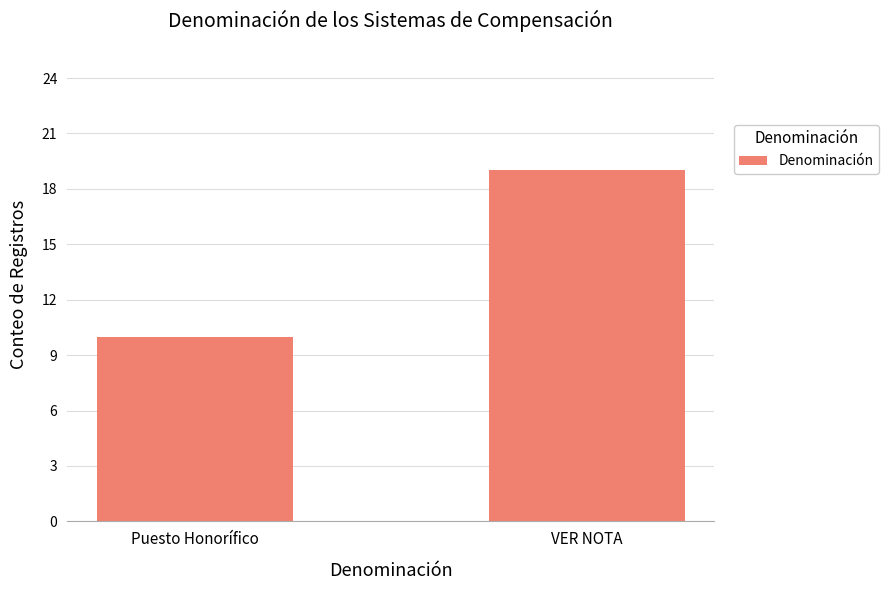

Reading left to right, what are all the values shown in this chart?

10	19